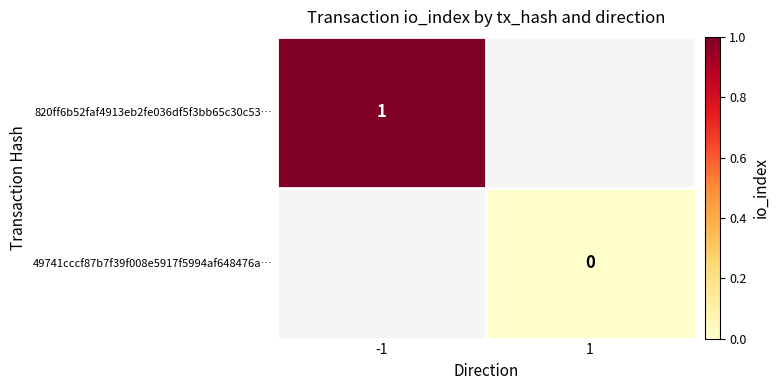

The 820ff6b52faf4913eb2fe036df5f3bb65c30c53… series shows 2 at -1. True or false?

False